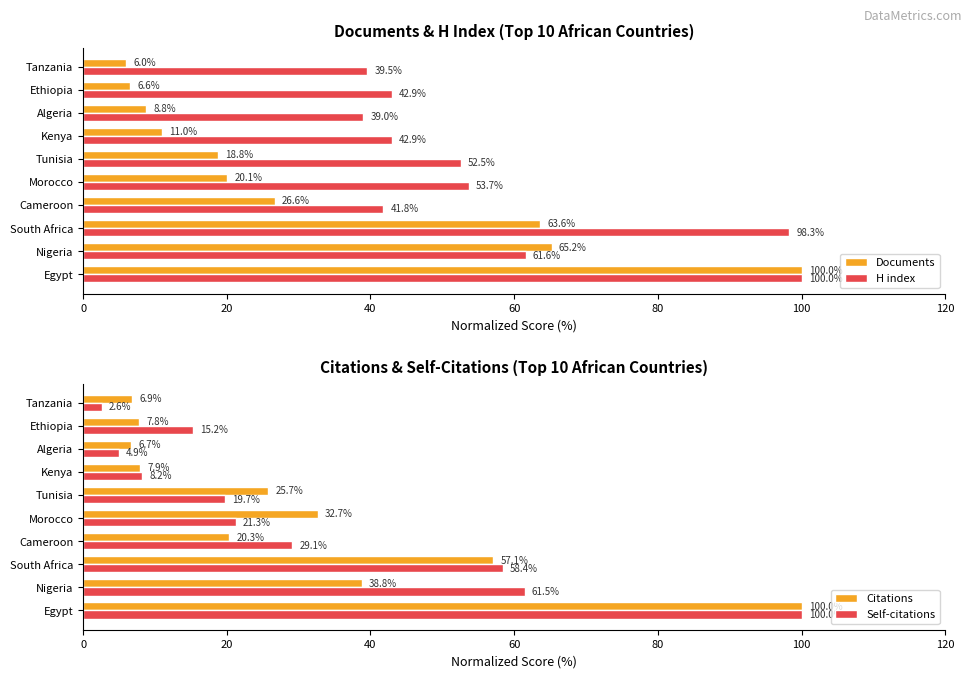

Read the Documents value at Tanzania.

6.0